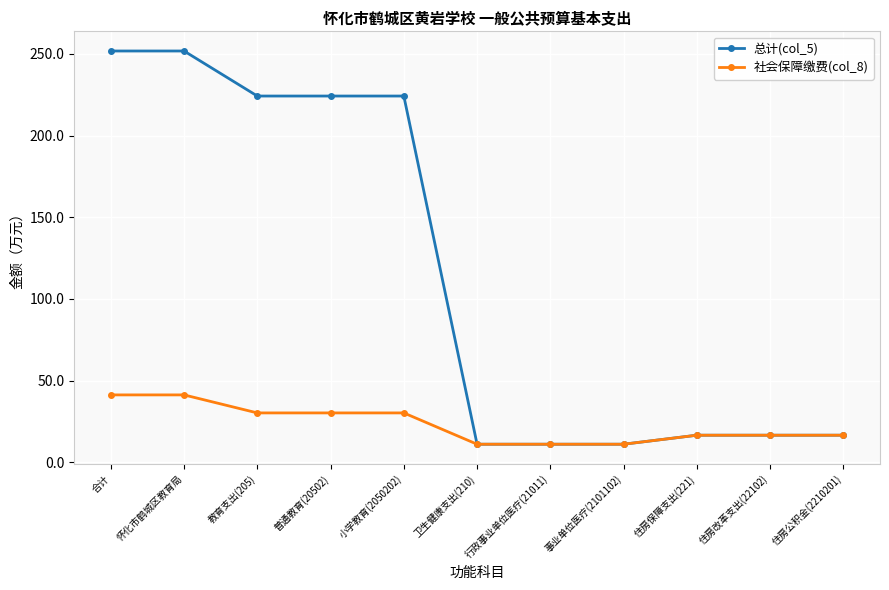

Which series changed the most between 合计 and 住房保障支出(221)?

总计(col_5)